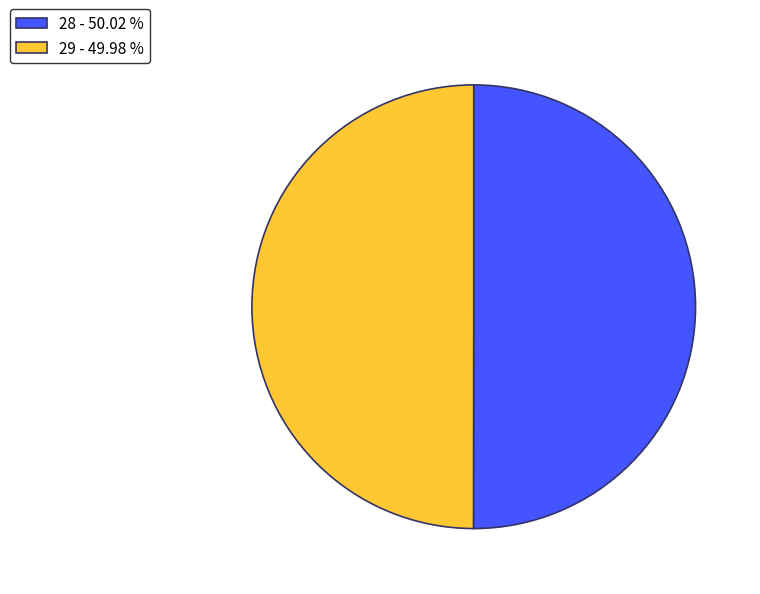

How many slices are in this pie chart?

2